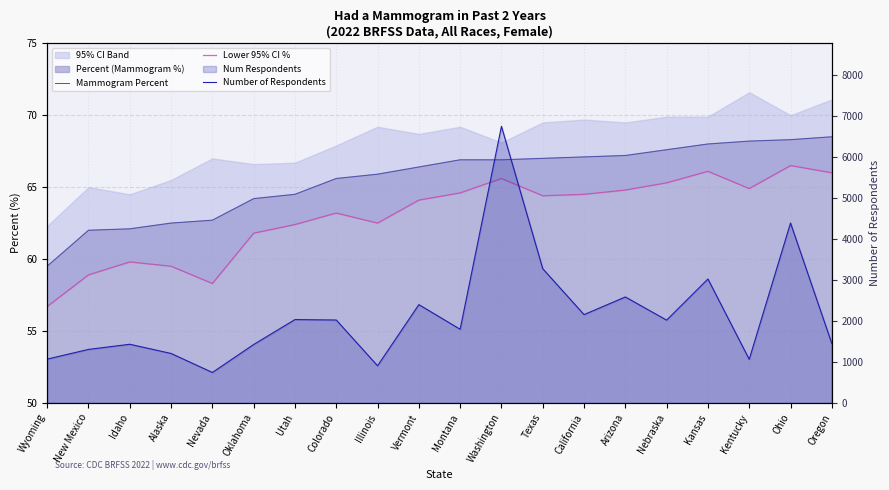

At which category is the sum across all series the highest?

Washington